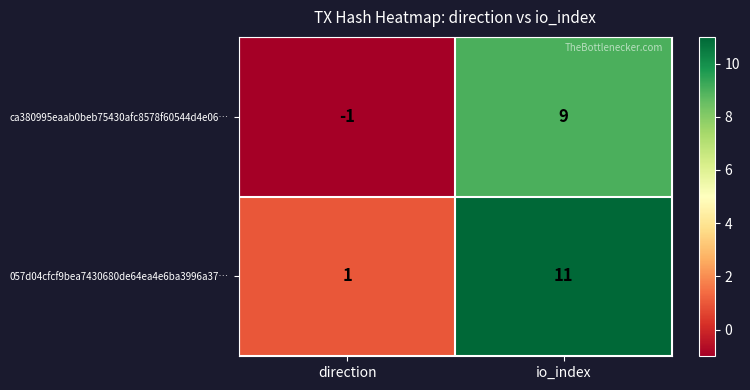

At which category does the chart reach its peak across all series?

io_index